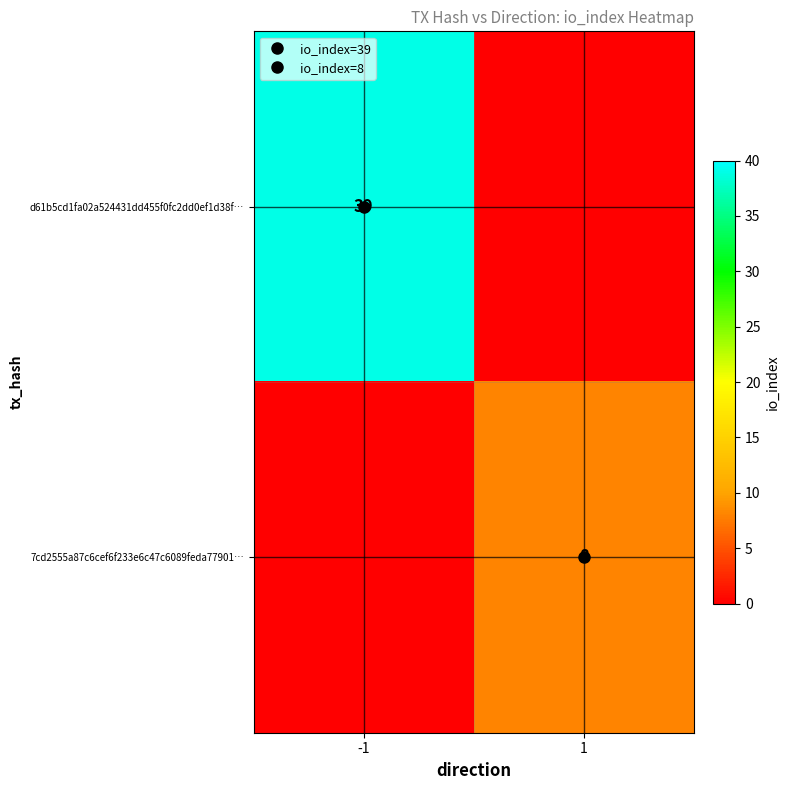

At which label does 7cd2555a87c6cef6f233e6c47c6089feda77901… reach its minimum?

-1